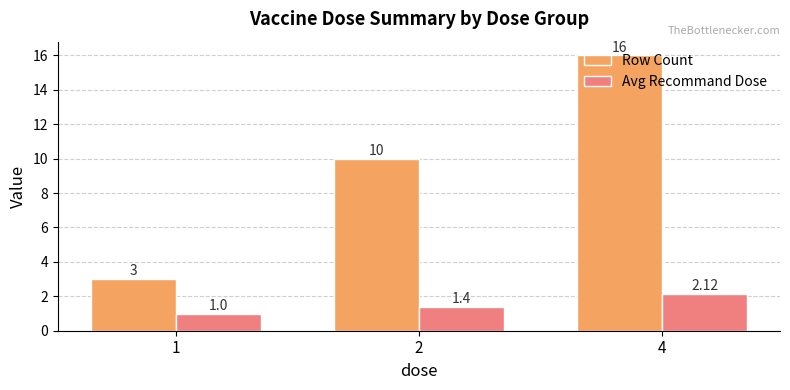

What is the sum of the Avg Recommand Dose values at 4 and 1?

3.1